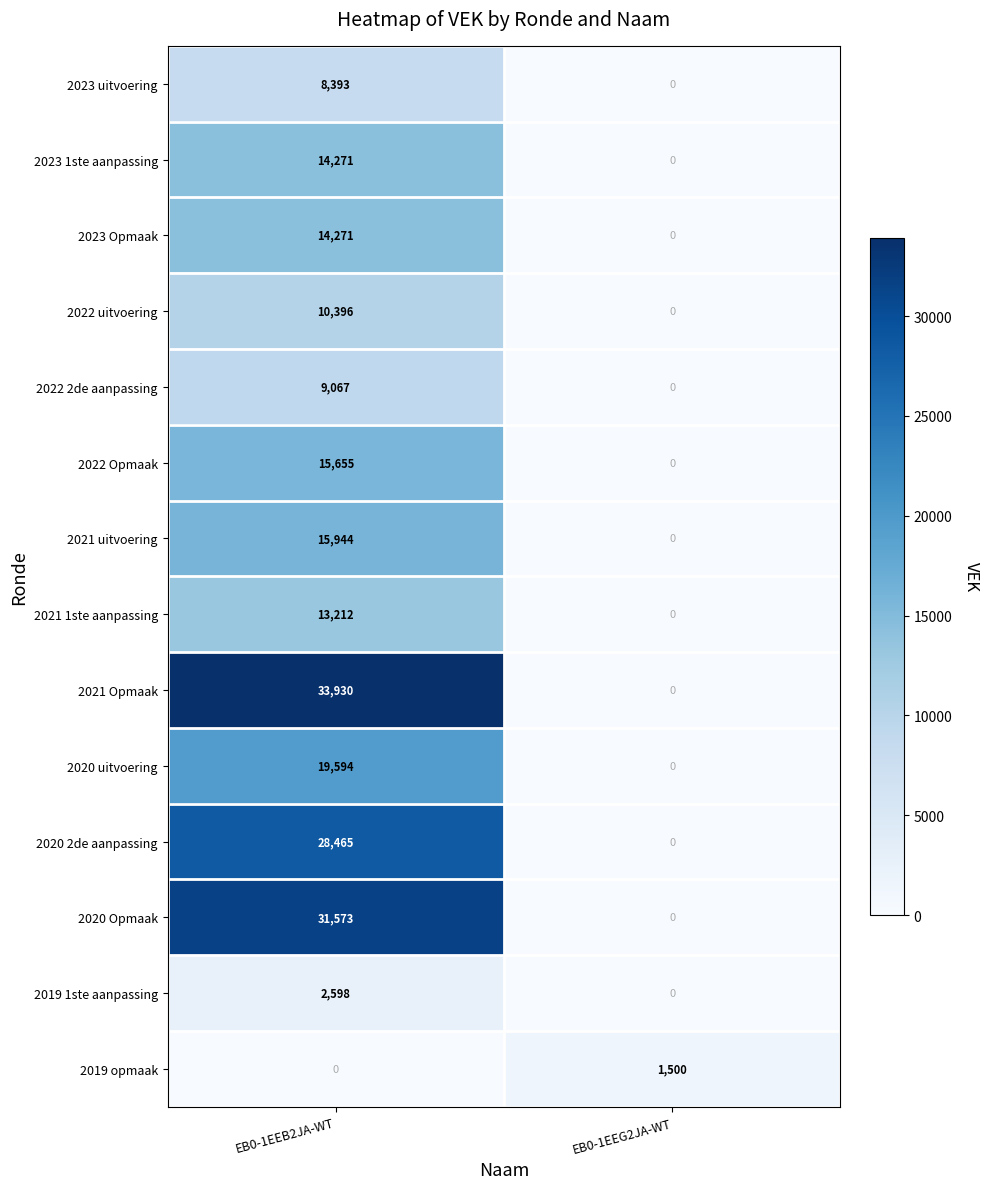

What is the sum of the 2023 uitvoering values at EB0-1EEB2JA-WT and EB0-1EEG2JA-WT?

8393